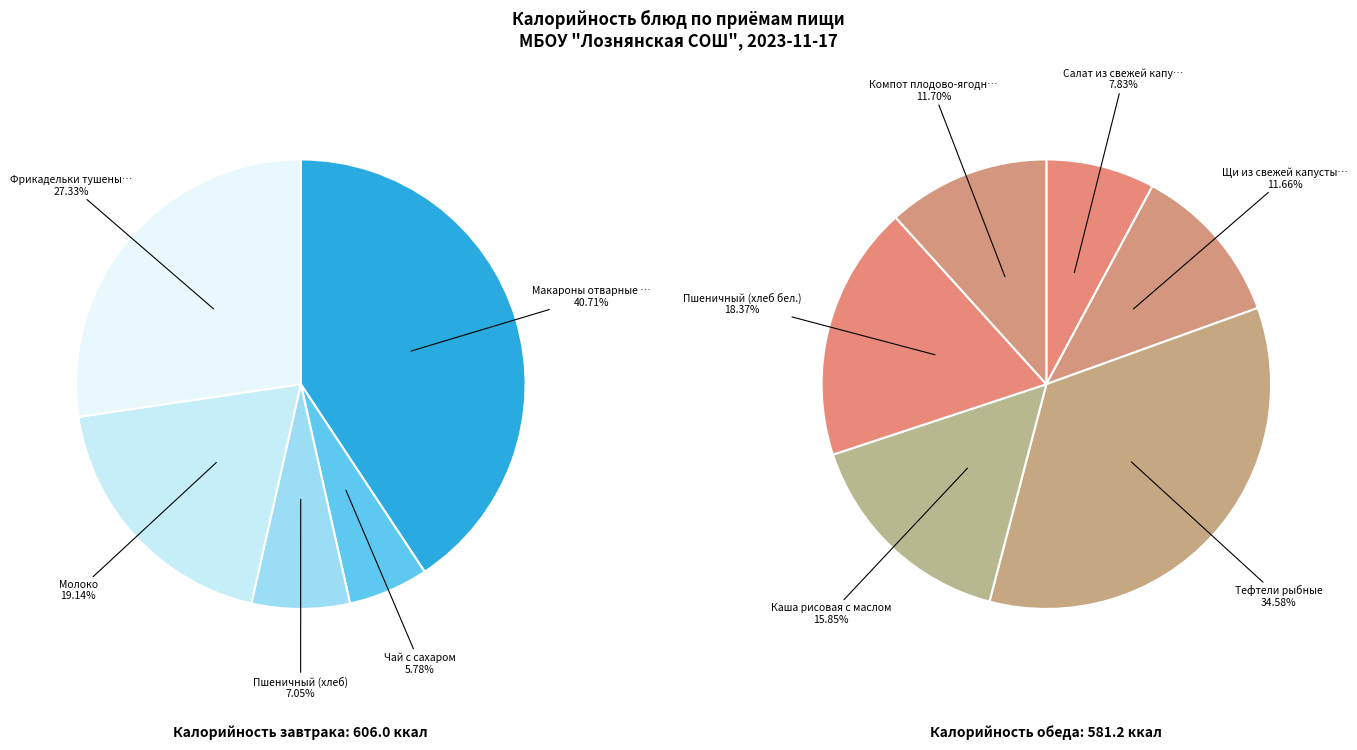

What is the change in value from Молоко to Тефтели рыбные?

+85.0